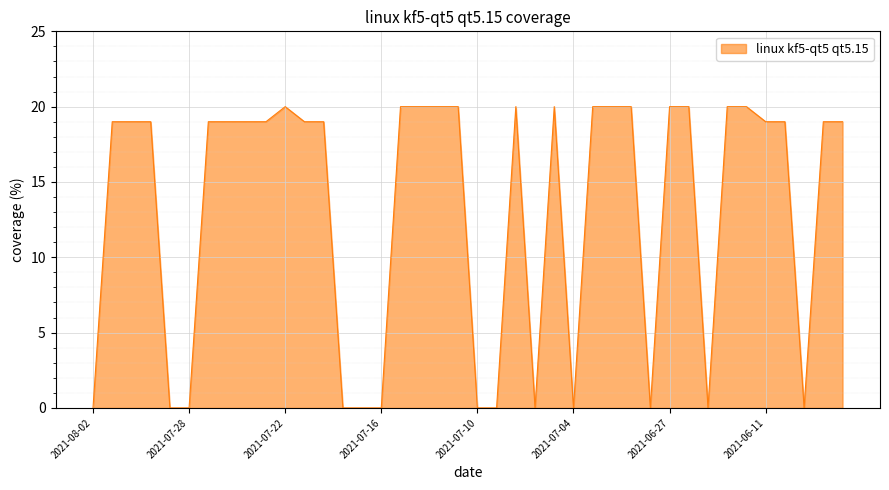

What is the greatest value displayed?

20